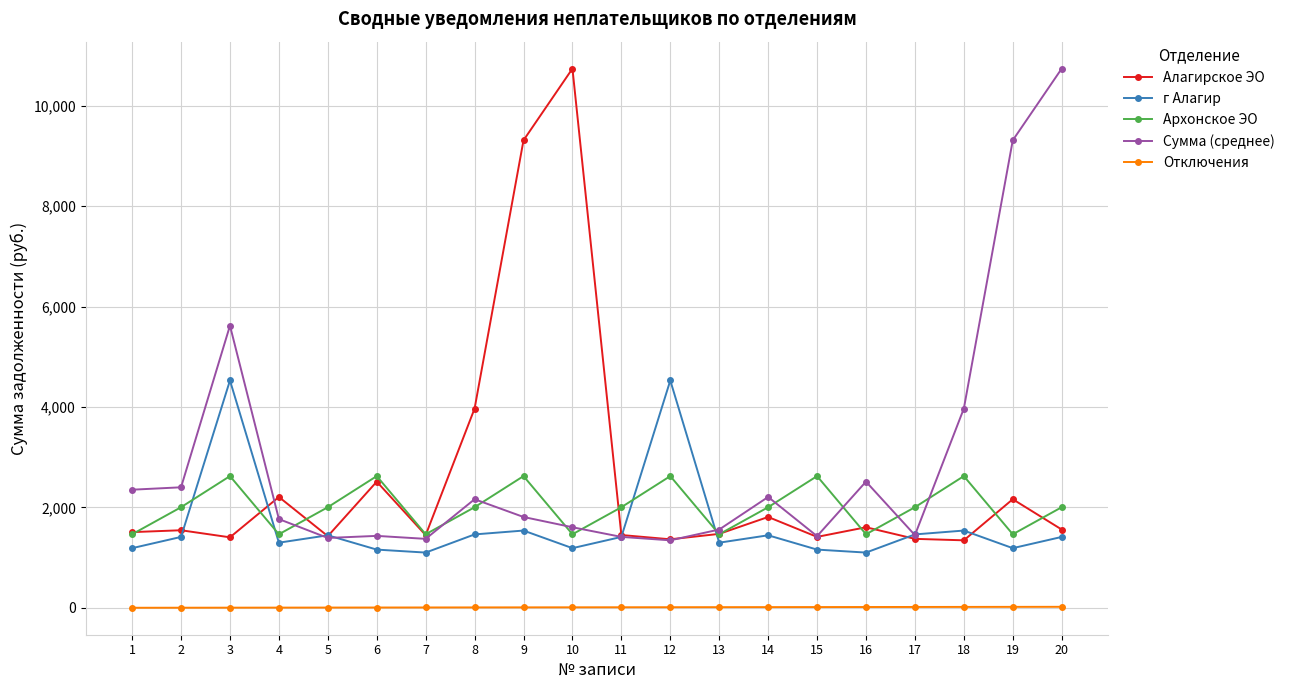

Which category has the highest value in the Алагирское ЭО series?

10